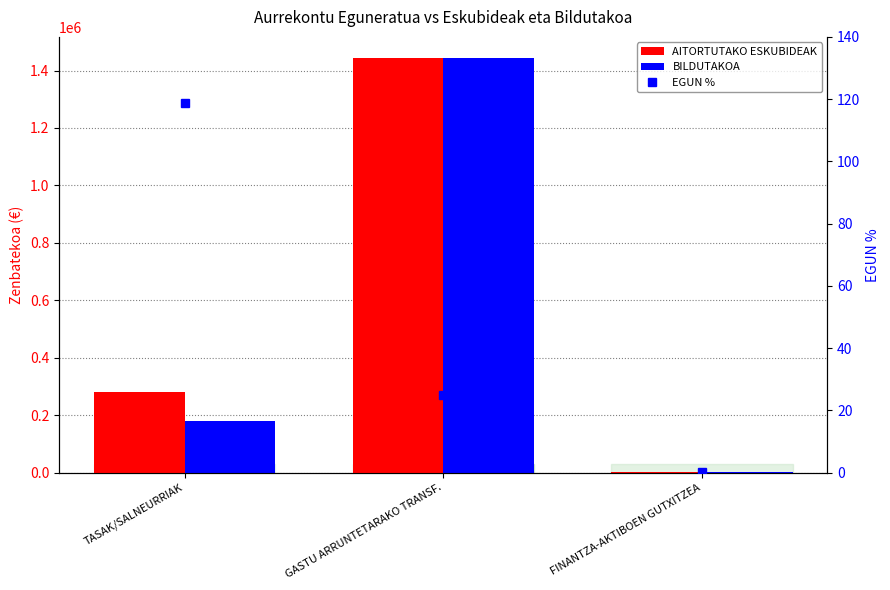

How many BILDUTAKOA values are between 790 and 1444901?

3